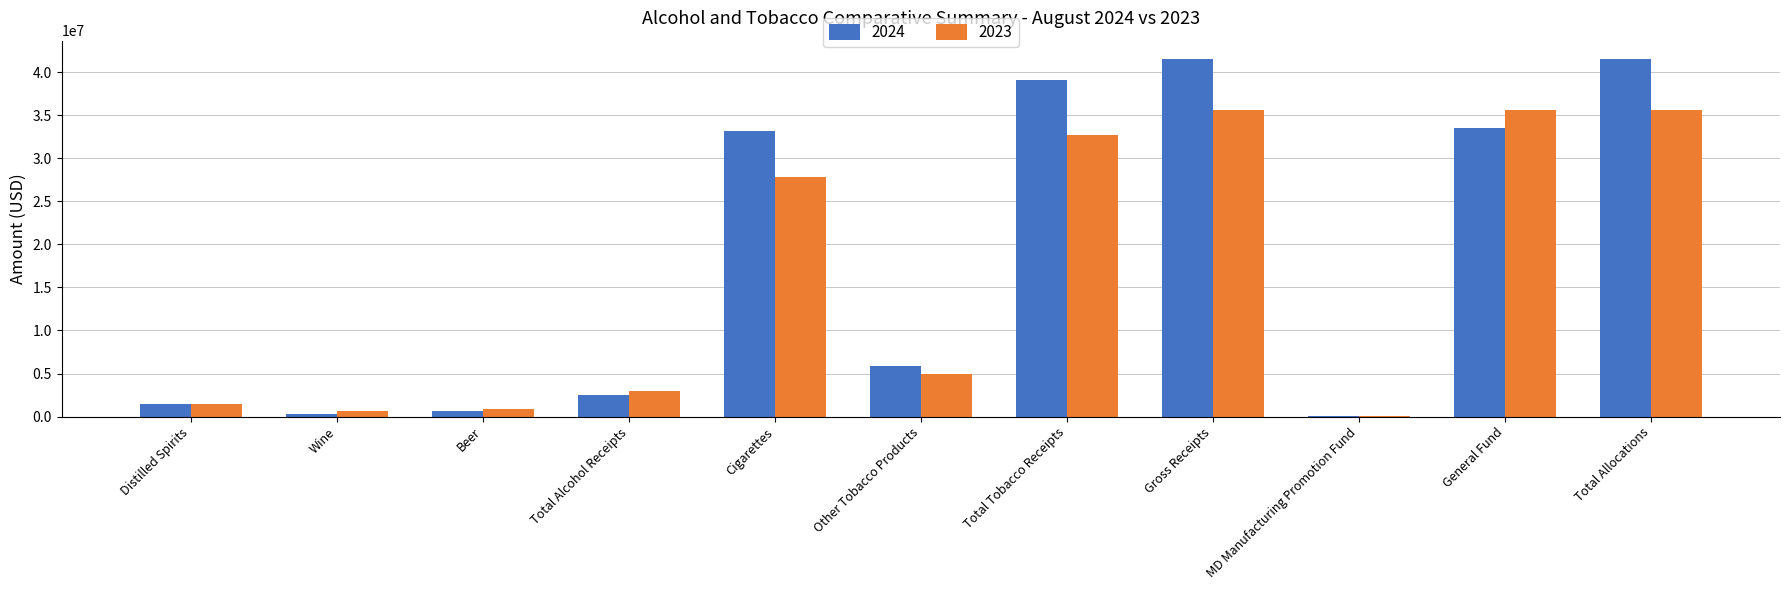

What is the sum of all 2024 values?

199876992.0